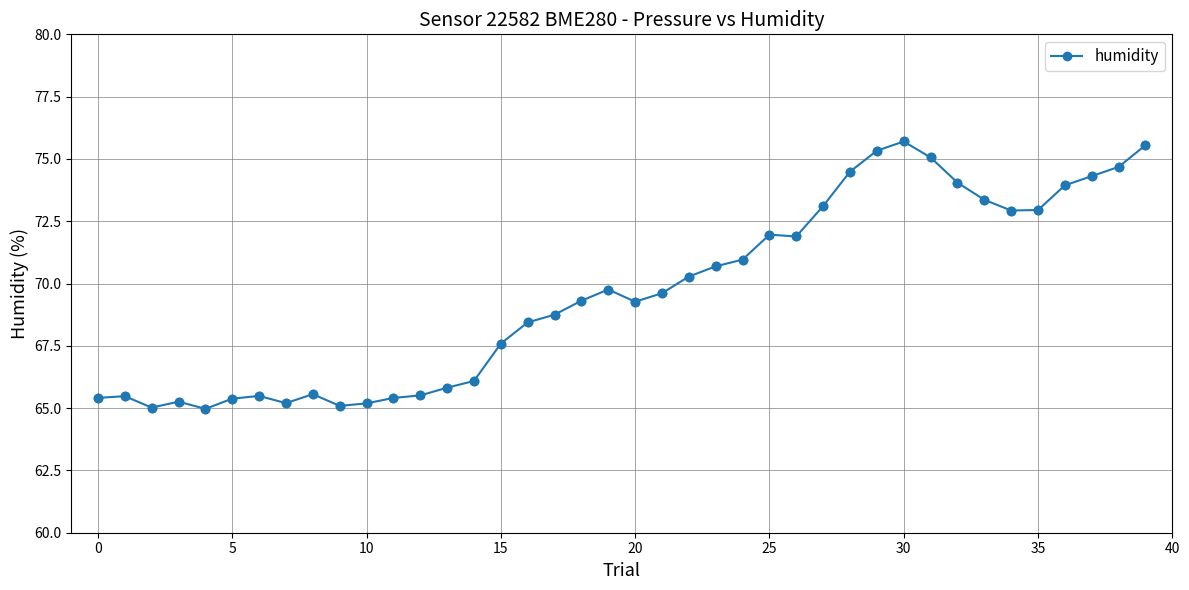

What is the average value?

69.6